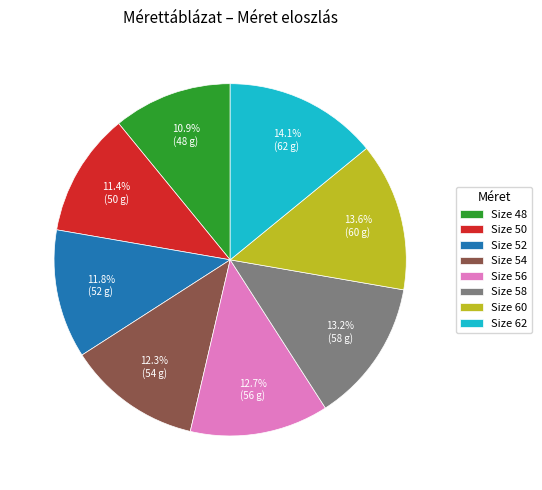

Is Size 60 the majority of the pie?

No